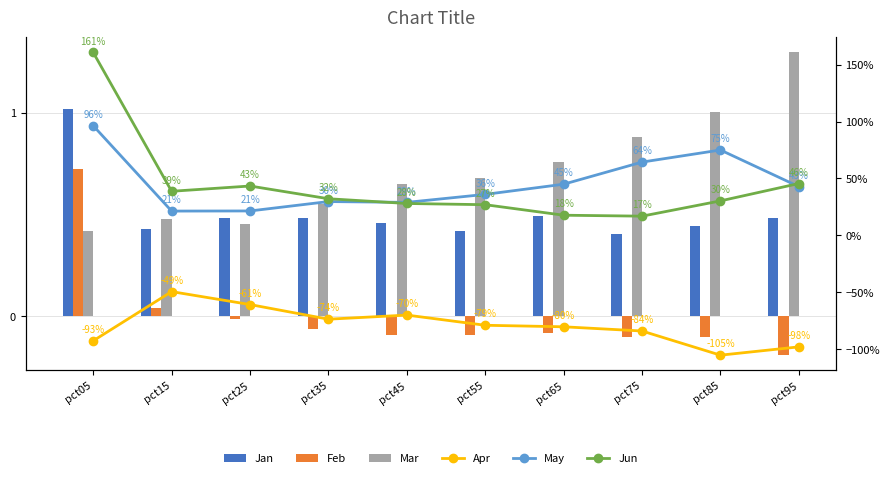

What is the value of the Jun bar at the 3rd from the left?

0.4